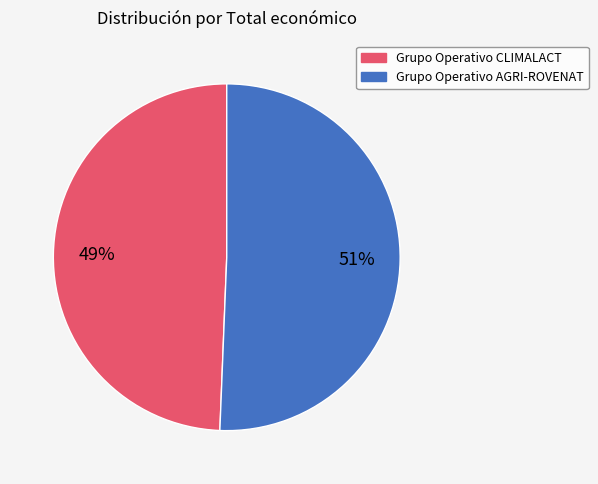

Rank the categories by value from lowest to highest.

Grupo Operativo CLIMALACT, Grupo Operativo AGRI-ROVENAT